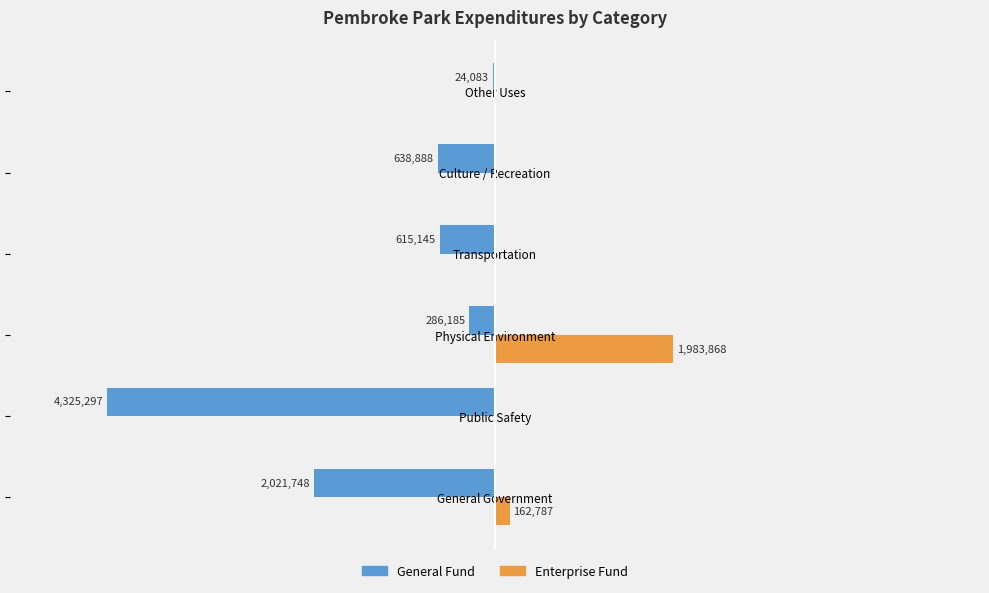

How many groups of bars are there?

6